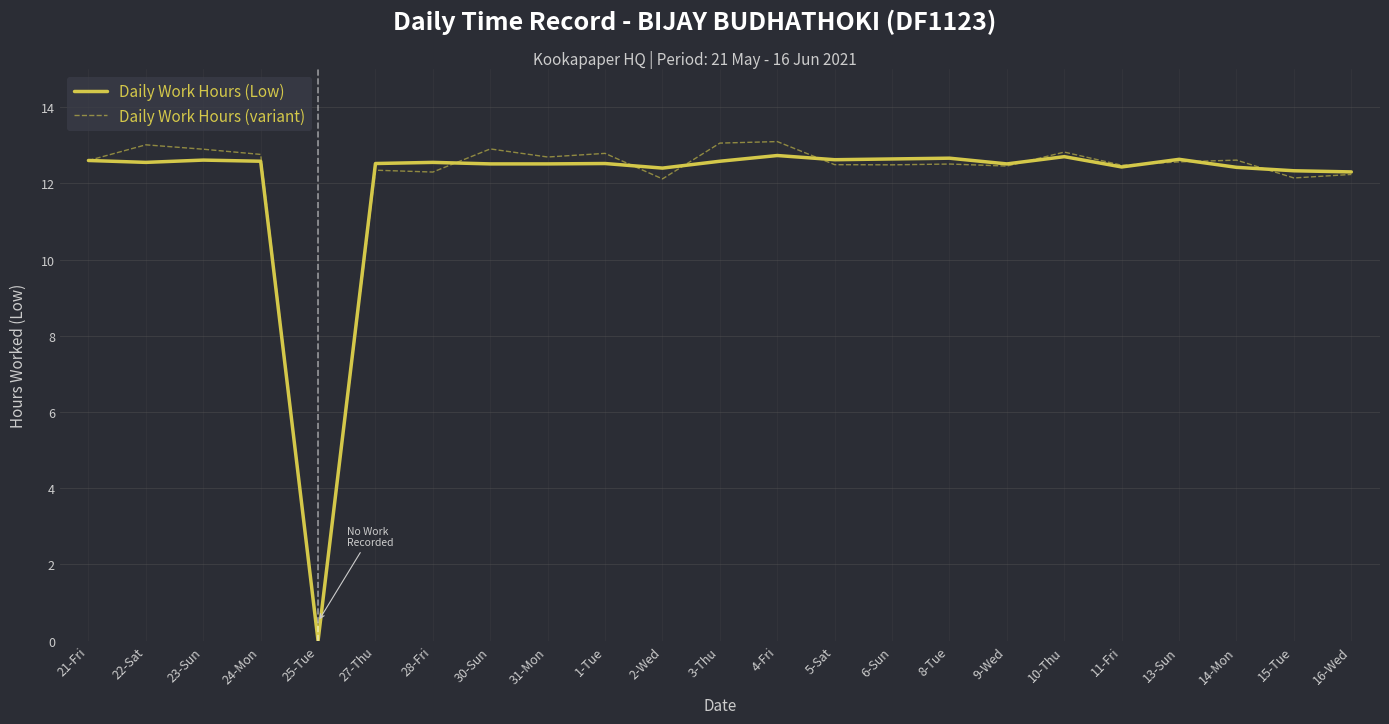

What is the total value across all series at 23-Sun?

25.5